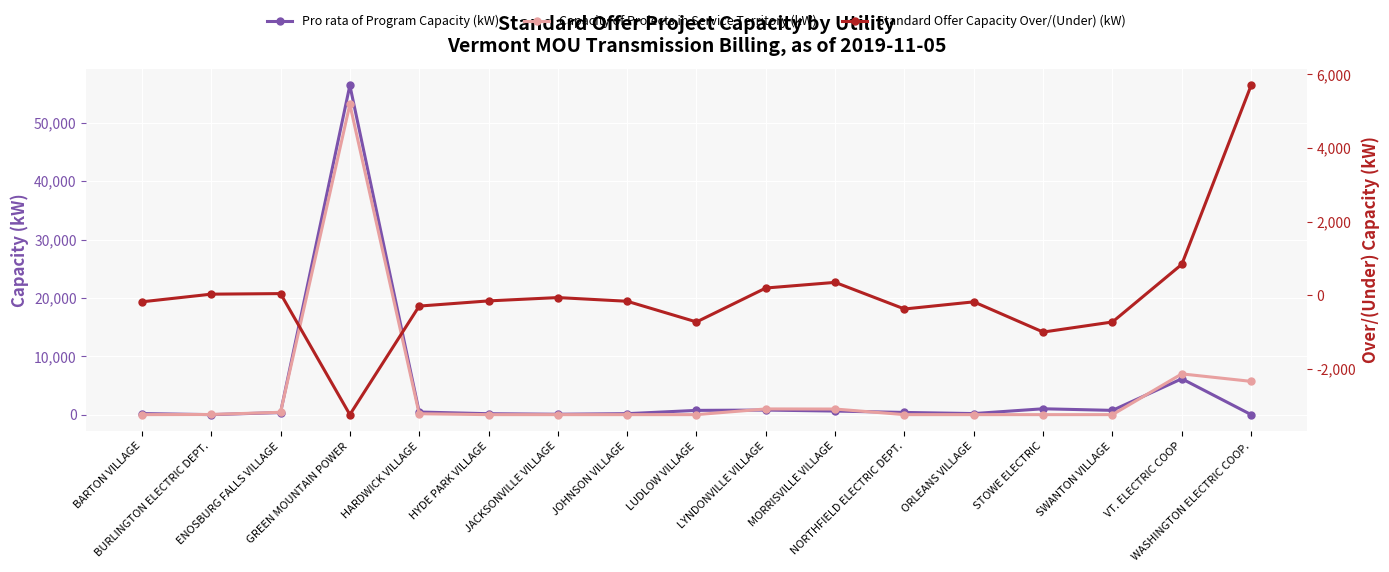

Is this an area chart (filled region under the line)?

No